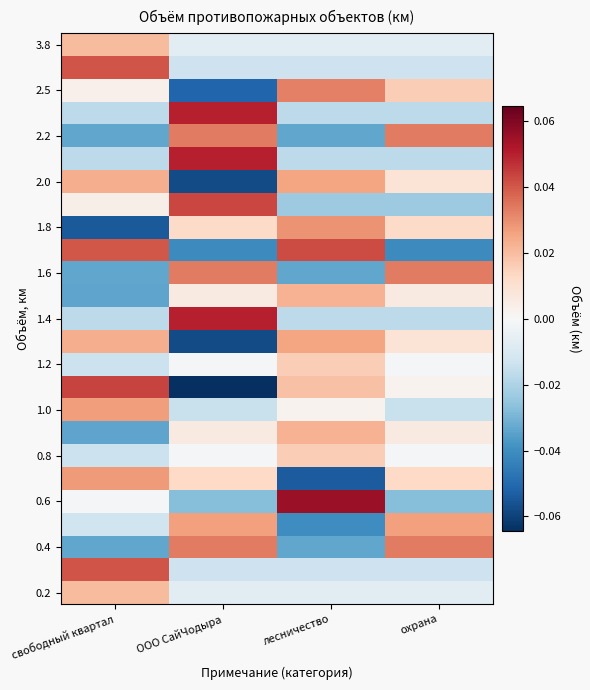

Which label corresponds to the smallest value in the chart?

ООО СайЧодыра